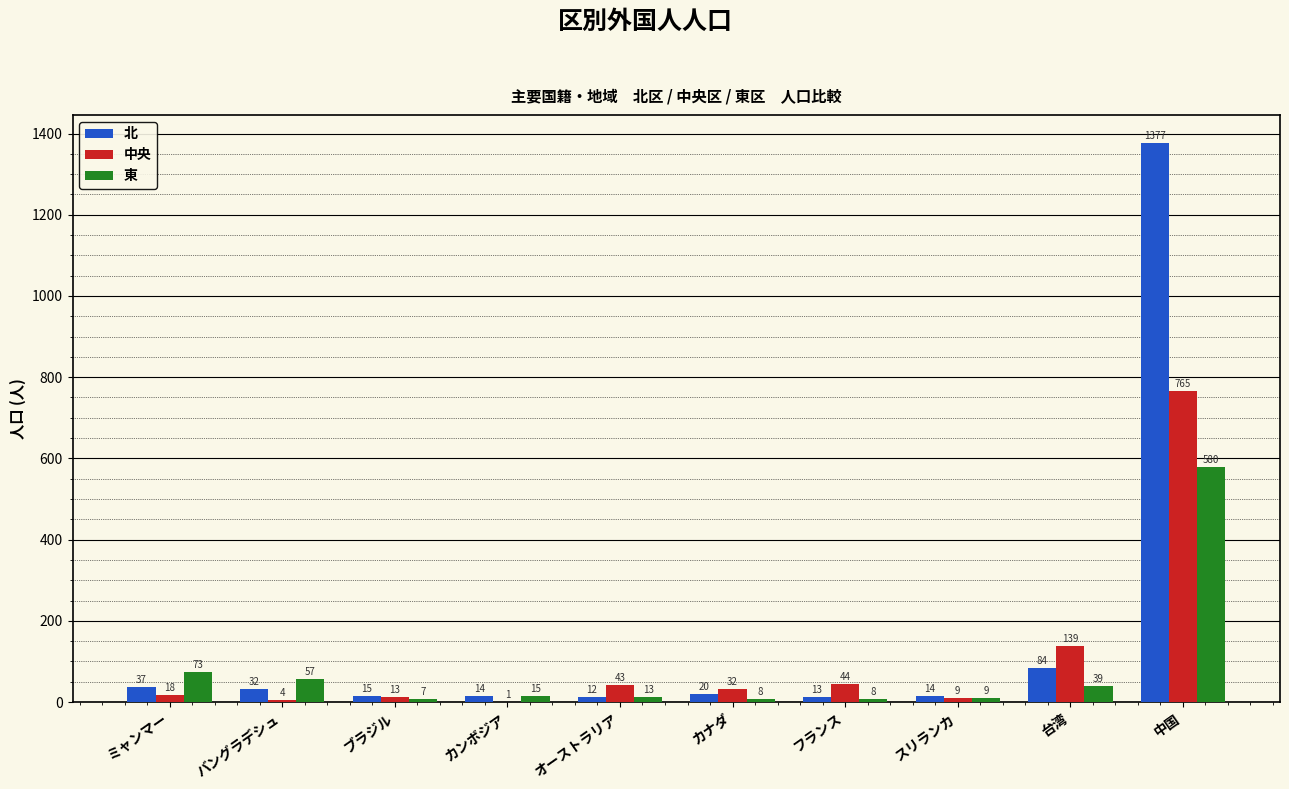

Which category has the highest value in the 北 series?

中国